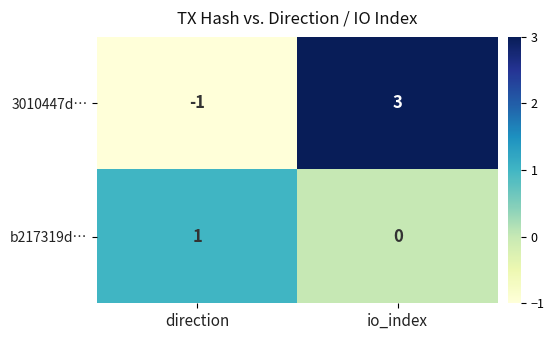

Read the 3010447d… value at io_index.

3